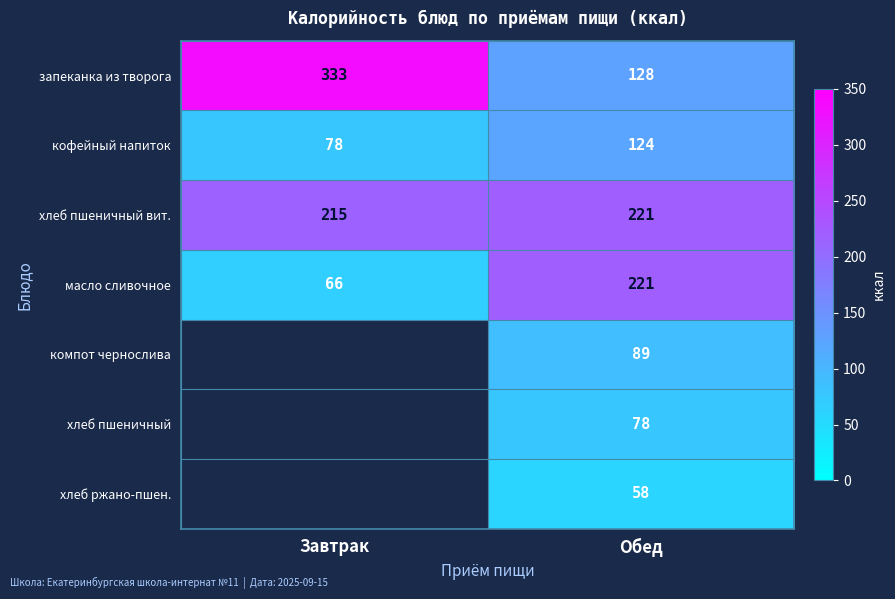

At which category is the sum across all series the highest?

Обед